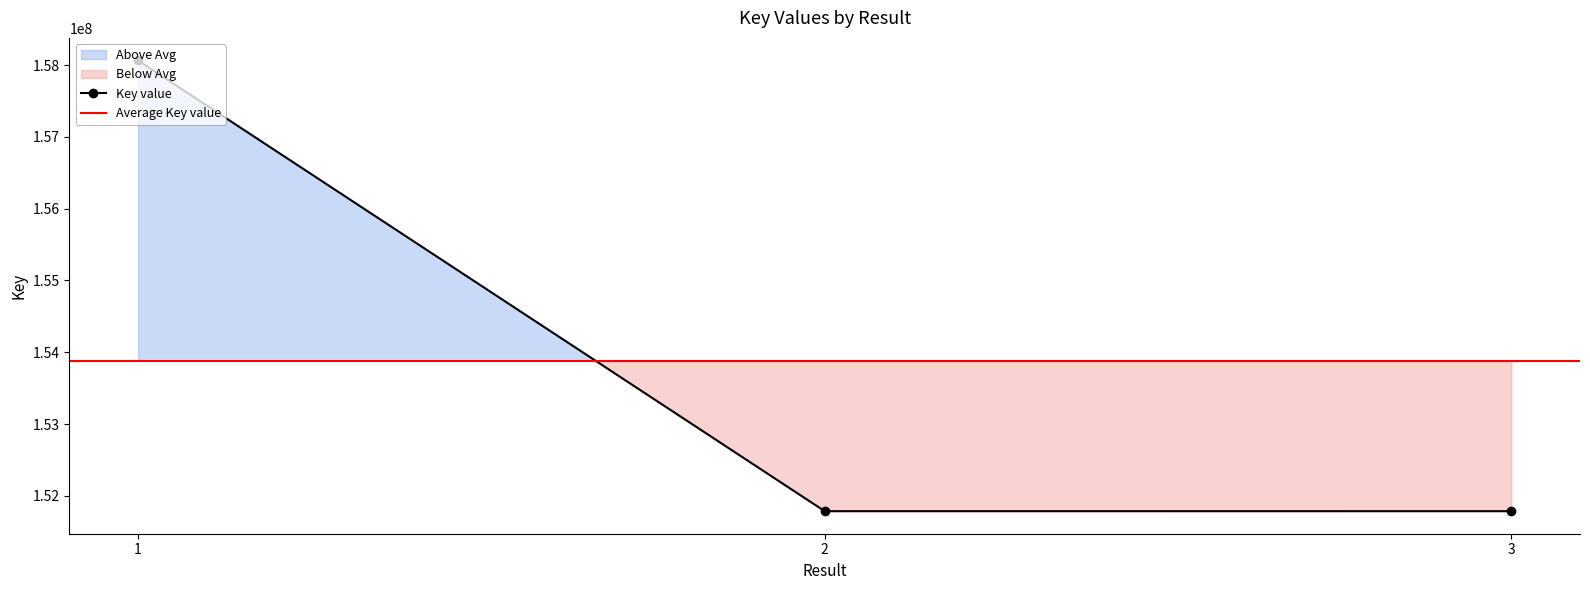

Reading left to right, list all the values displayed in this chart.

158064690	151787409	151787209